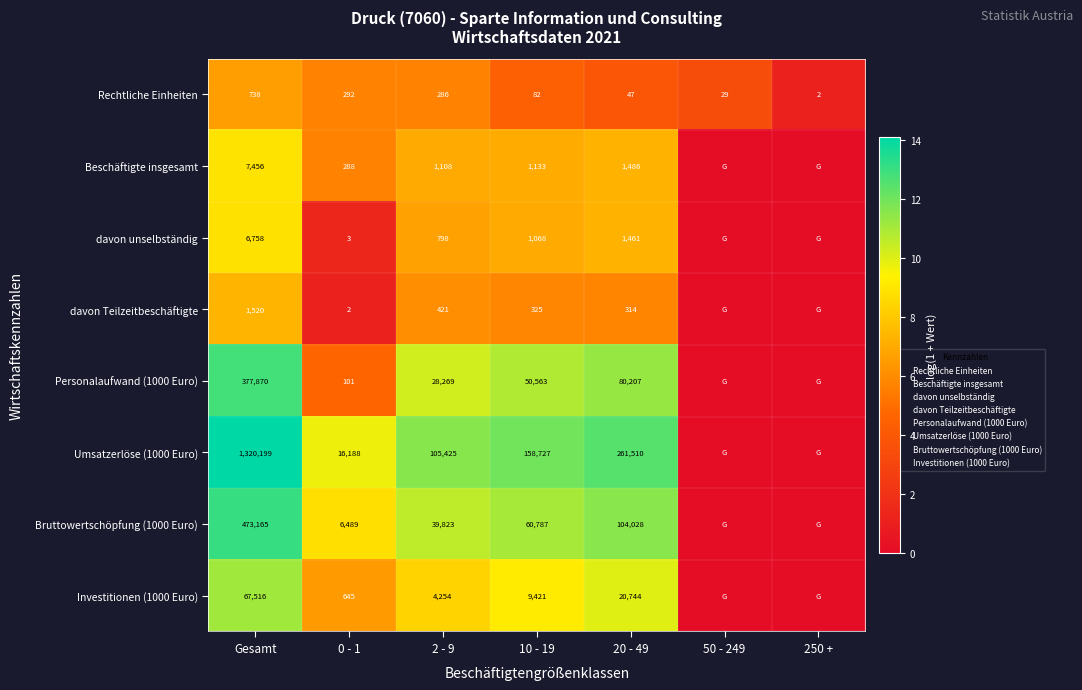

At which label does davon Teilzeitbeschäftigte first exceed 5?

Gesamt